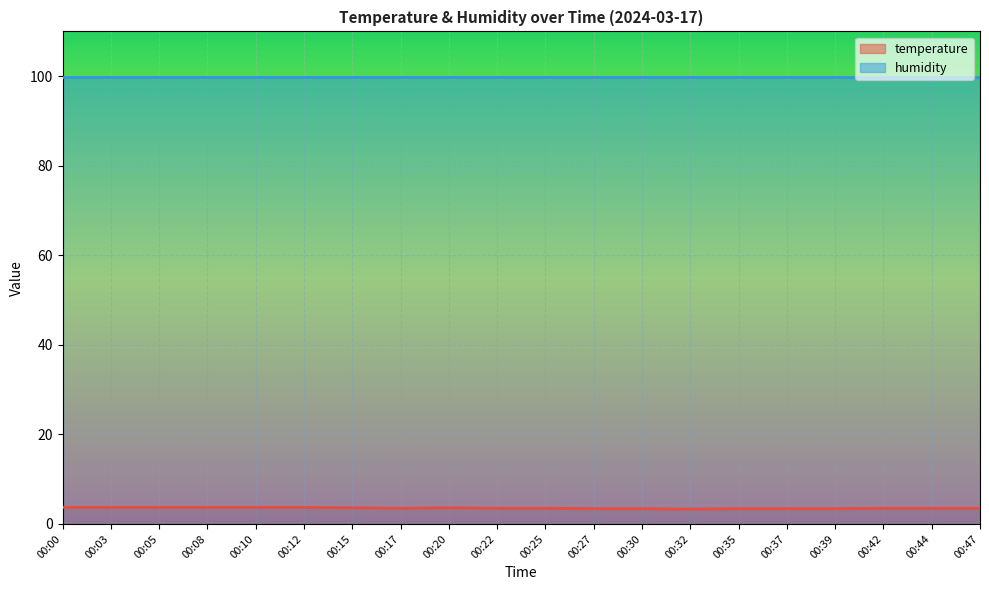

How many interior local peaks (higher than both neighbors) does the data have?

1